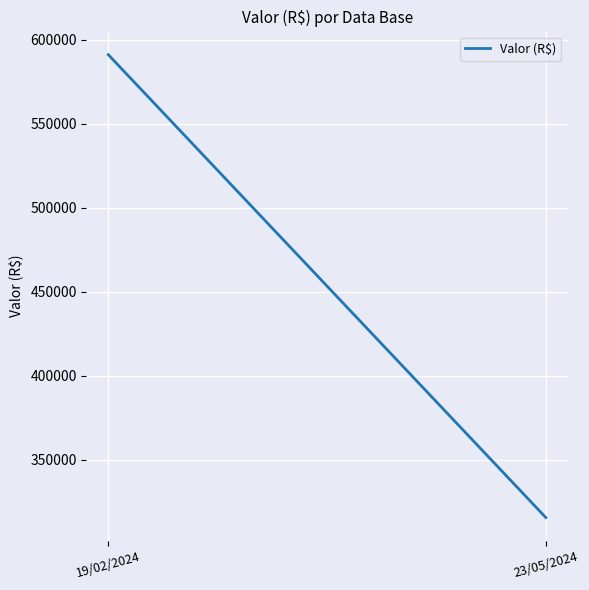

What is the ratio of the value at 23/05/2024 to the value at 19/02/2024?

0.5